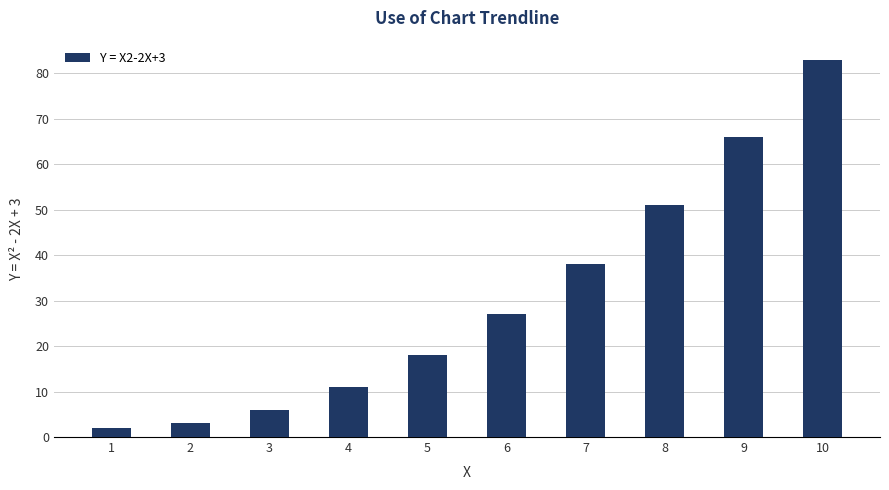

Approximately how many times larger is the value at 3 compared to 9?

0.1